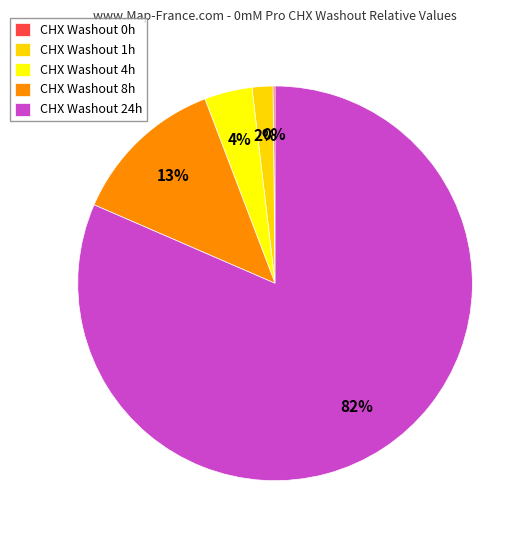

To the nearest percent, what is the difference between the largest and smallest slice percentages?

81%